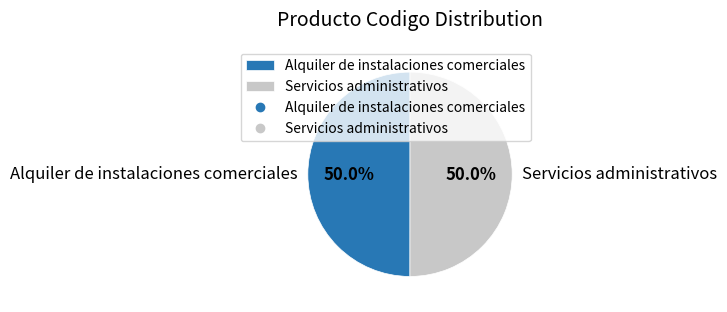

What portion of the pie excludes Servicios administrativos?

50.0%